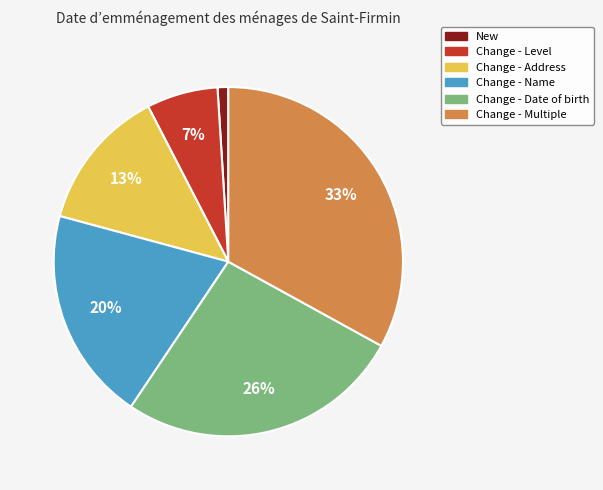

Is it true that Change - Multiple is 45% of the pie?

False